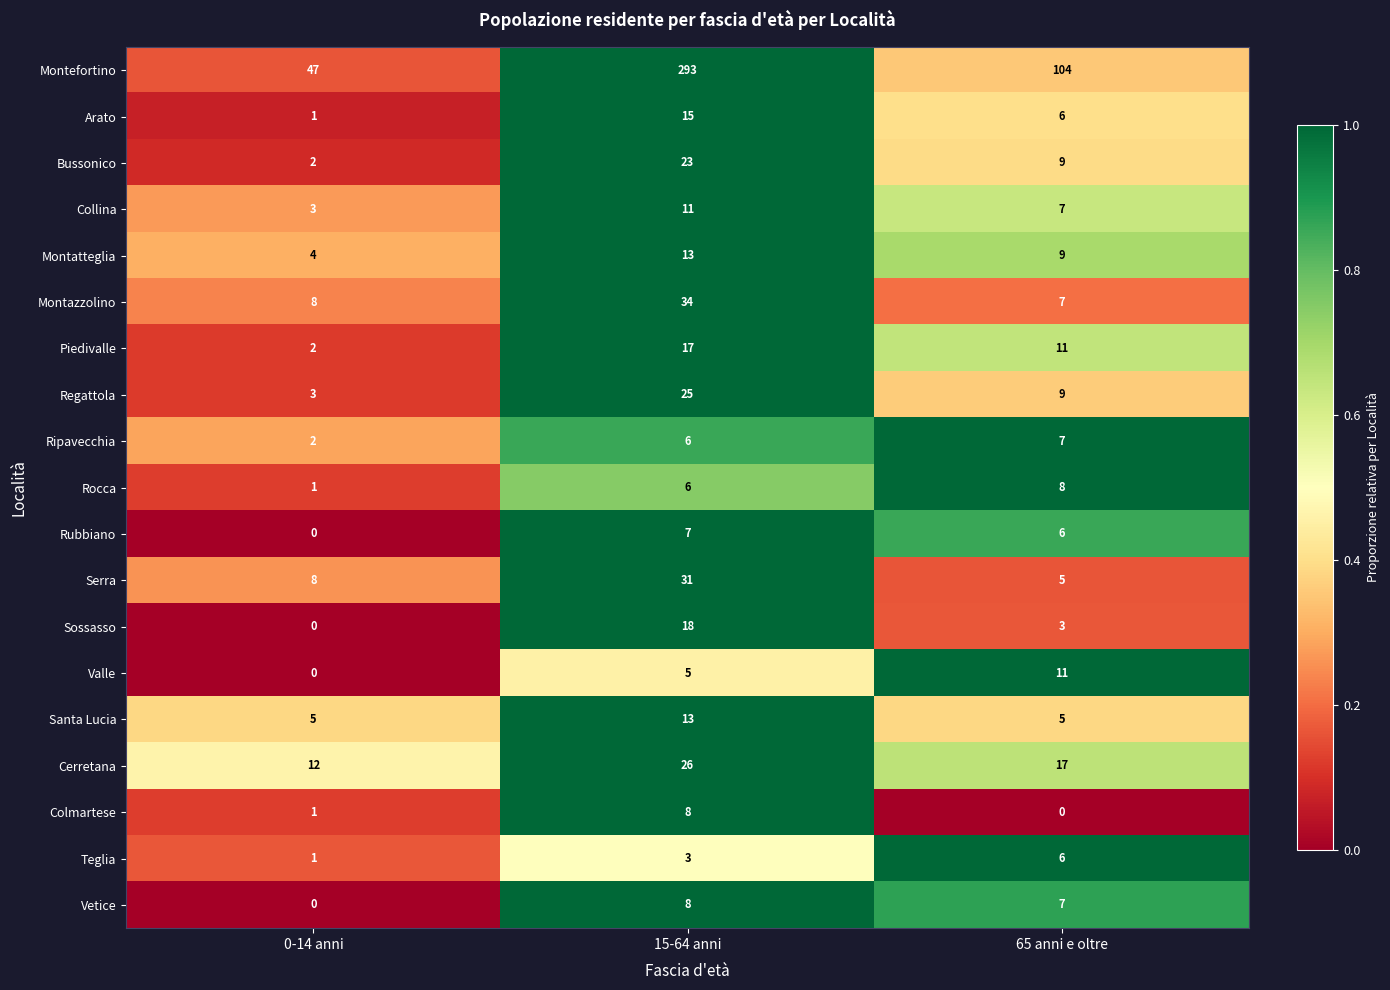

Between 15-64 anni and 65 anni e oltre, which series saw the biggest shift?

Montefortino